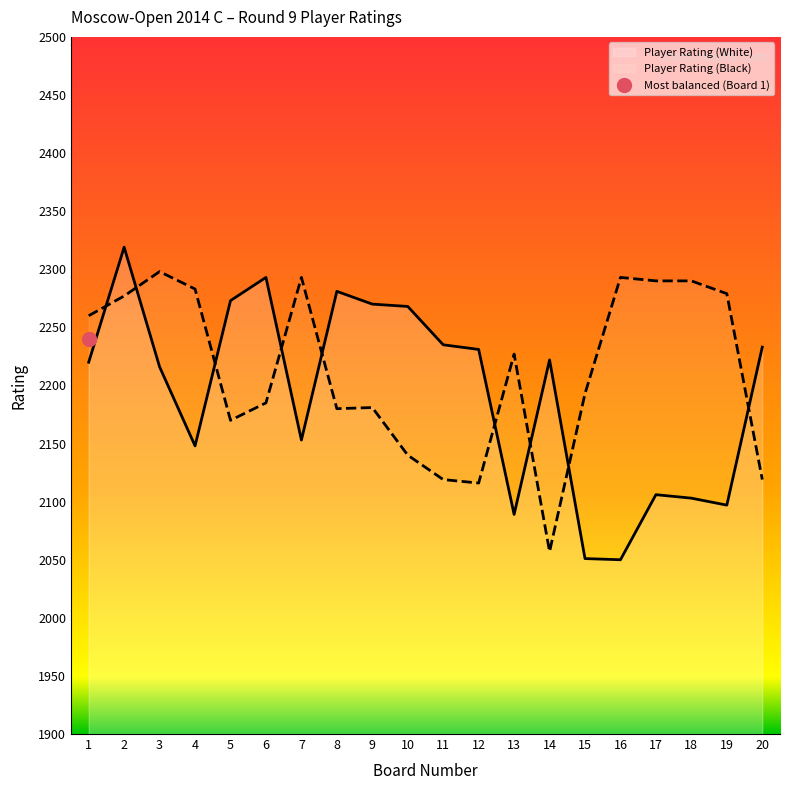

Reading right to left, what are all the values shown in this chart?

Player Rating (White): 2233	2097	2103	2106	2050	2051	2222	2089	2231	2235	2268	2270	2281	2153	2293	2273	2148	2216	2319	2220
Player Rating (Black): 2119	2279	2290	2290	2293	2193	2057	2227	2116	2119	2140	2181	2180	2293	2185	2170	2283	2298	2277	2260